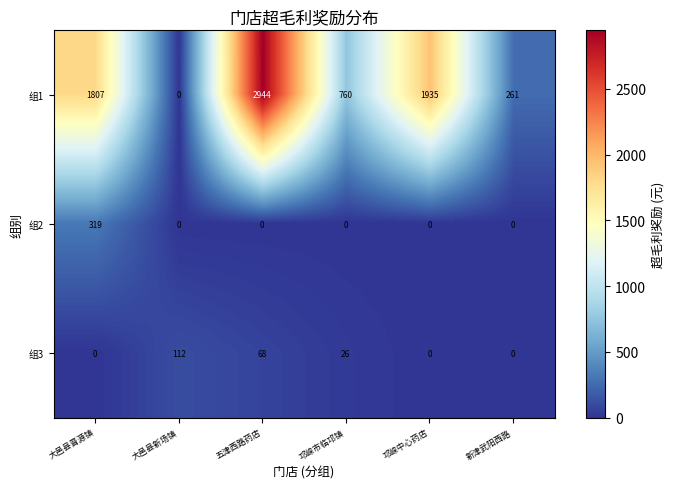

True or false: 组1 has a value of 1807 at 大邑县晋源镇.

True